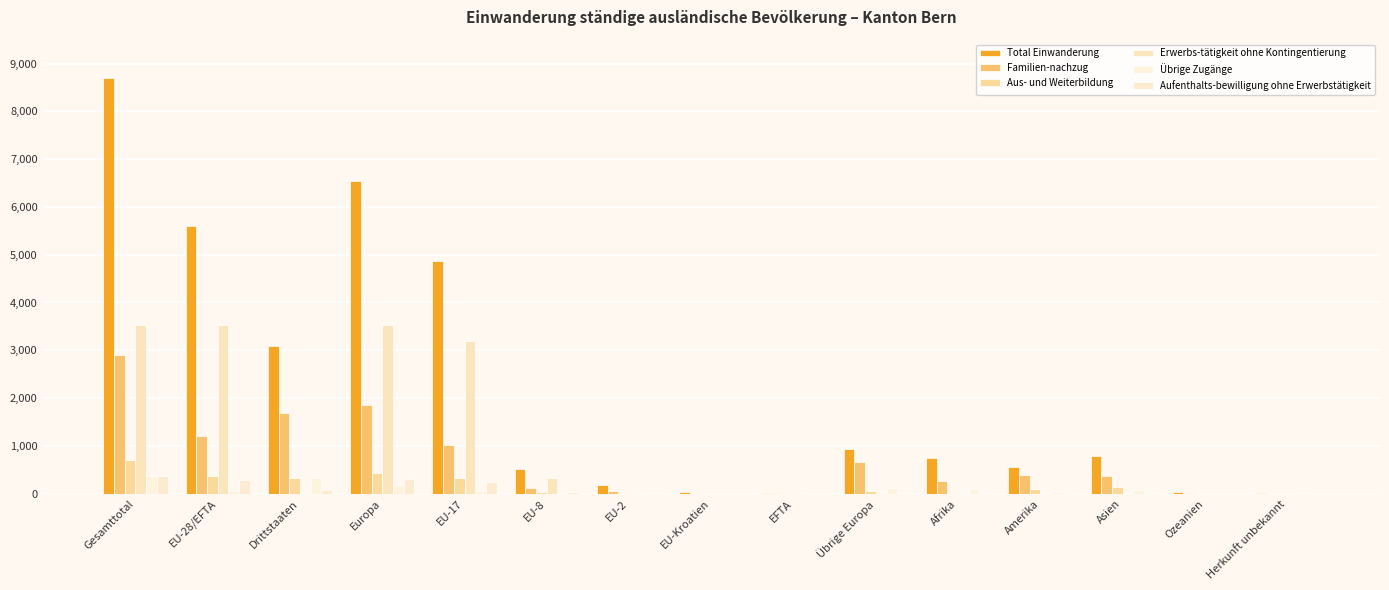

How many series are shown in this chart?

6